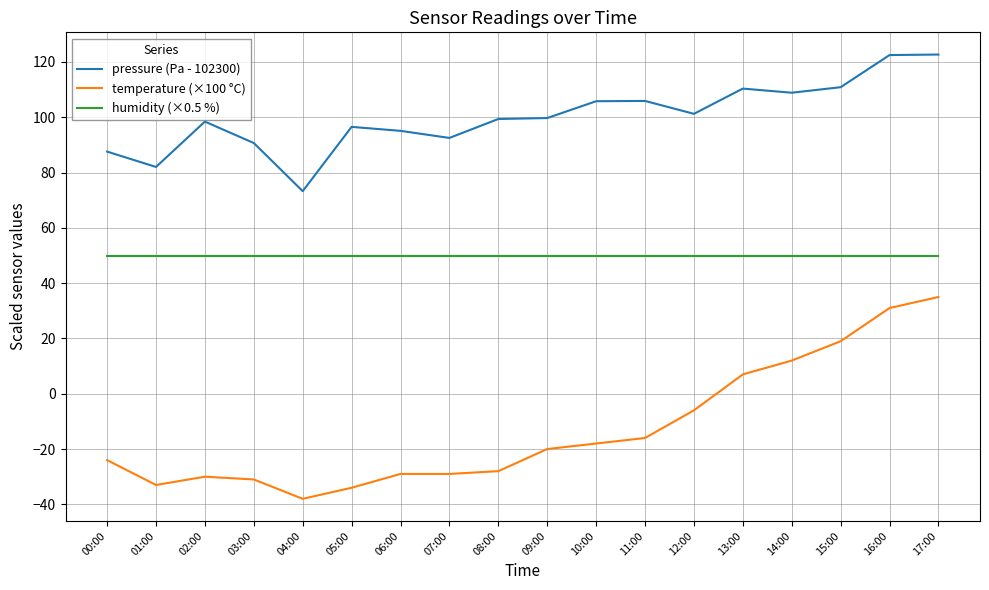

What is the spread (max minus min) of values at 08:00?

127.4